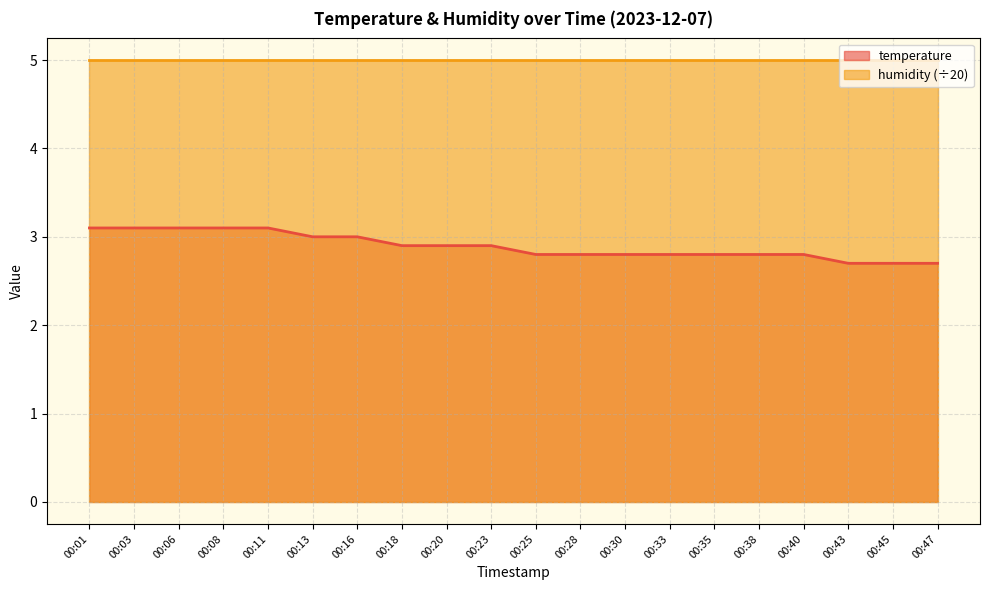

Reading right to left, extract all data points from this chart.

00:47=2.7	00:45=2.7	00:43=2.7	00:40=2.8	00:38=2.8	00:35=2.8	00:33=2.8	00:30=2.8	00:28=2.8	00:25=2.8	00:23=2.9	00:20=2.9	00:18=2.9	00:16=3.0	00:13=3.0	00:11=3.1	00:08=3.1	00:06=3.1	00:03=3.1	00:01=3.1